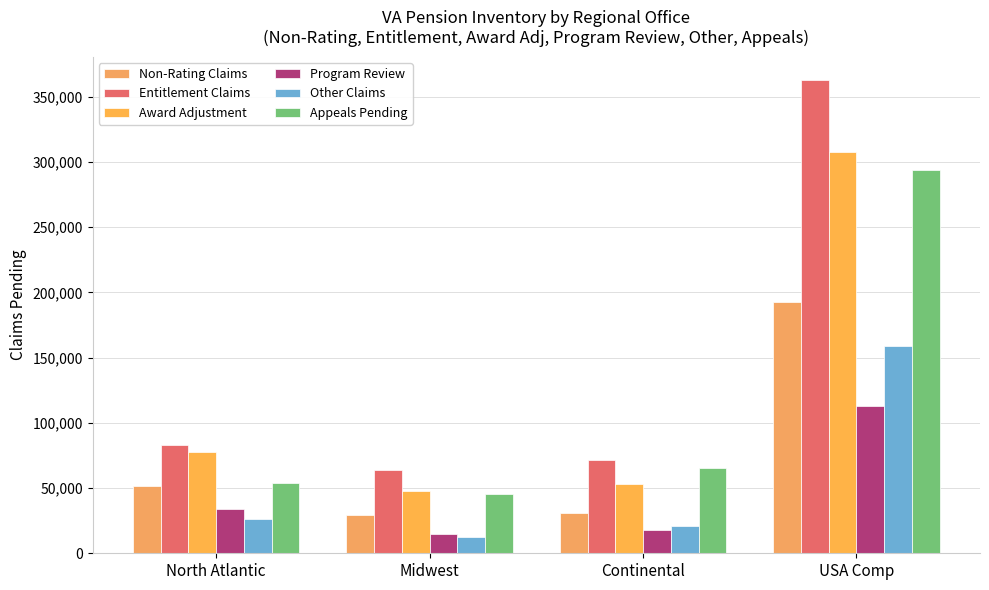

Which has a higher value, North Atlantic or USA Comp?

USA Comp